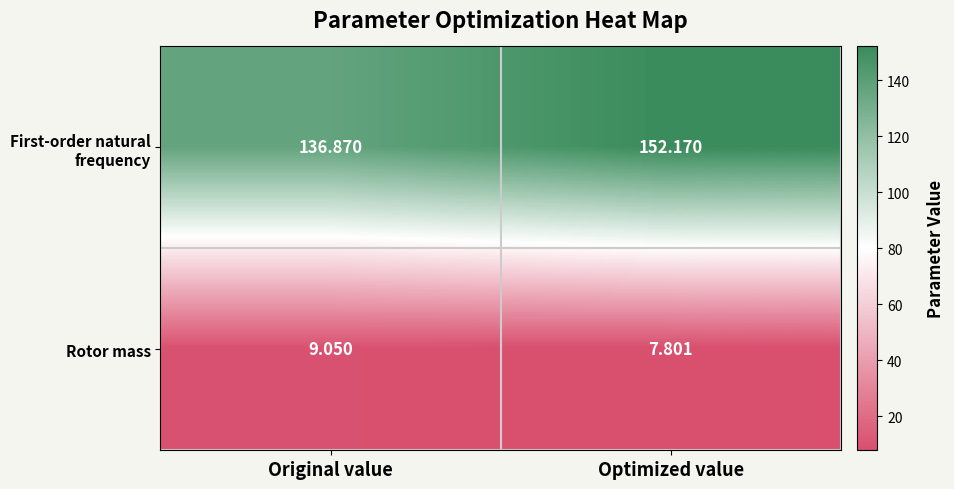

Where does the Rotor mass series first go above 9?

Original value